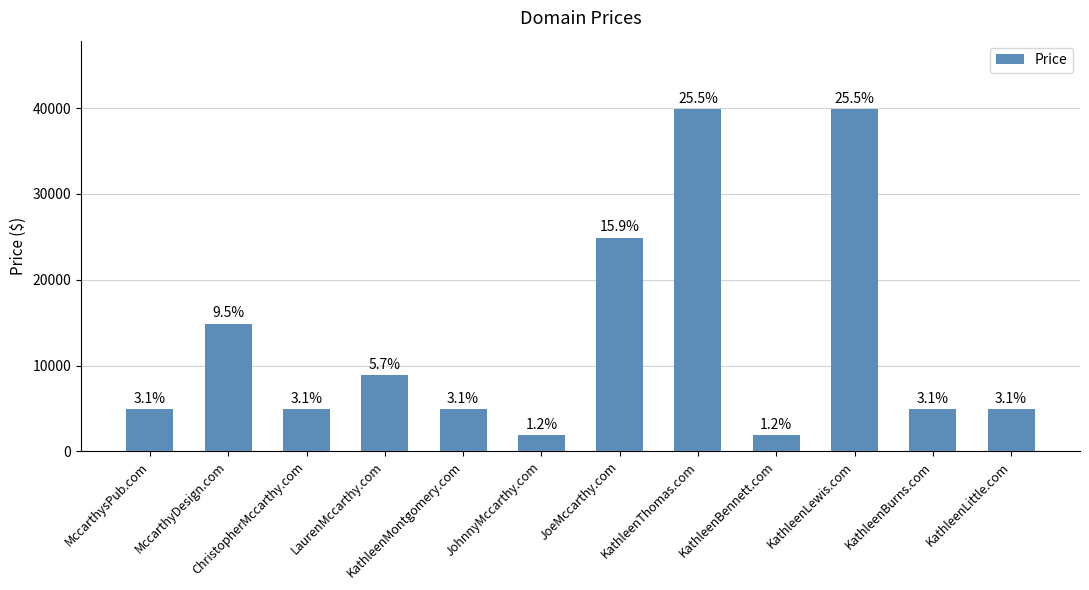

How many bars are there in total?

12